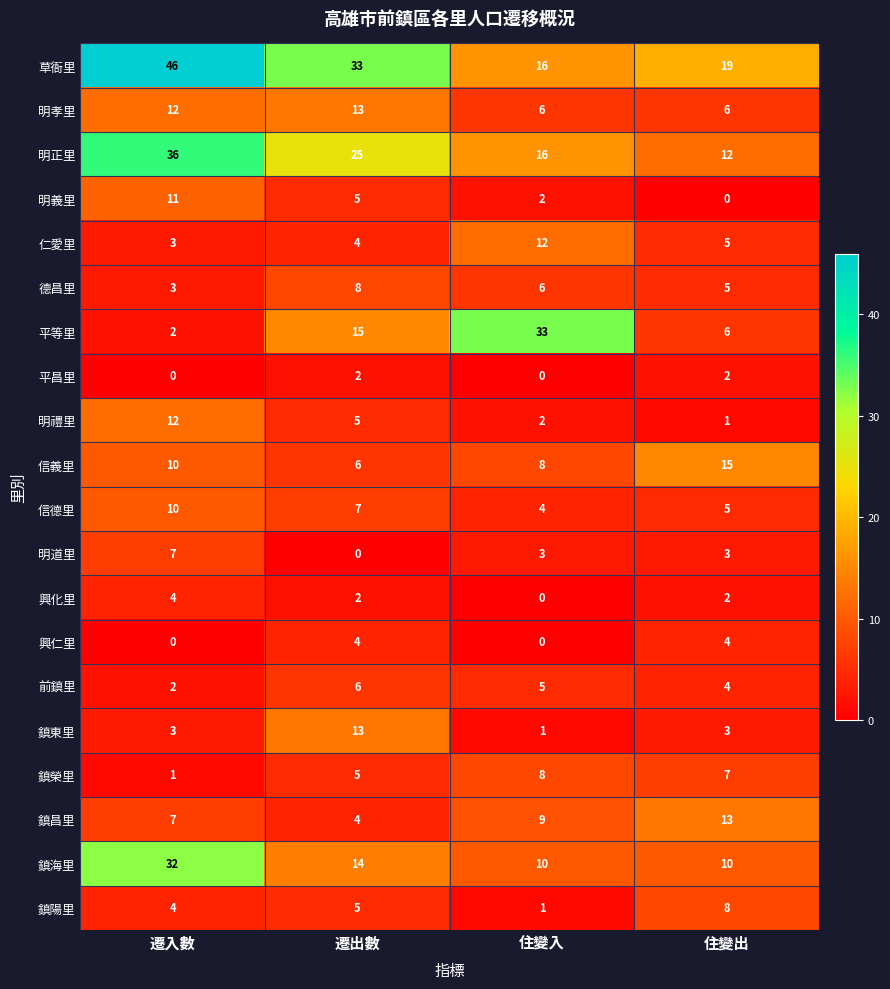

What is the sum of the 前鎮里 values at 住變出 and 住變入?

9